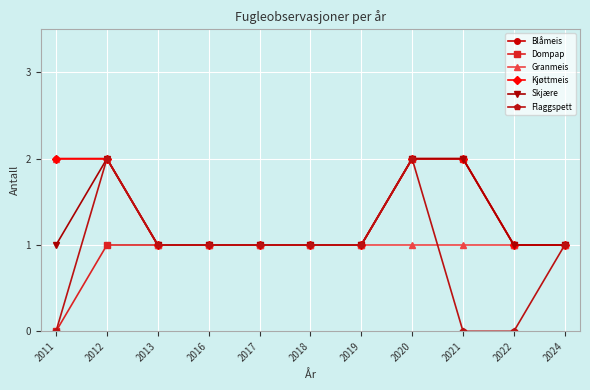

How many lines are shown in the chart?

6